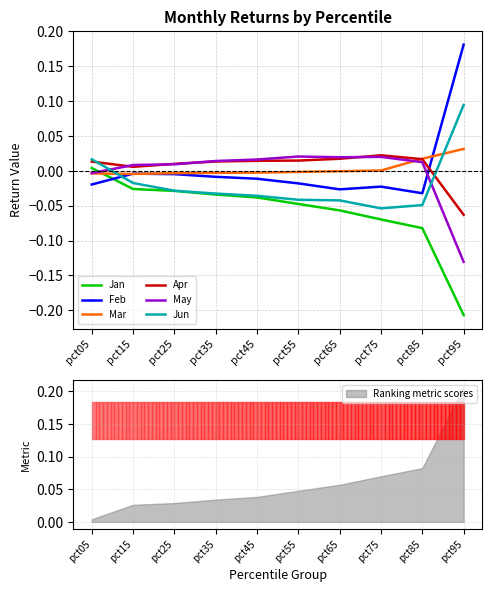

Is it true that Feb equals -0.0 at pct65?

True